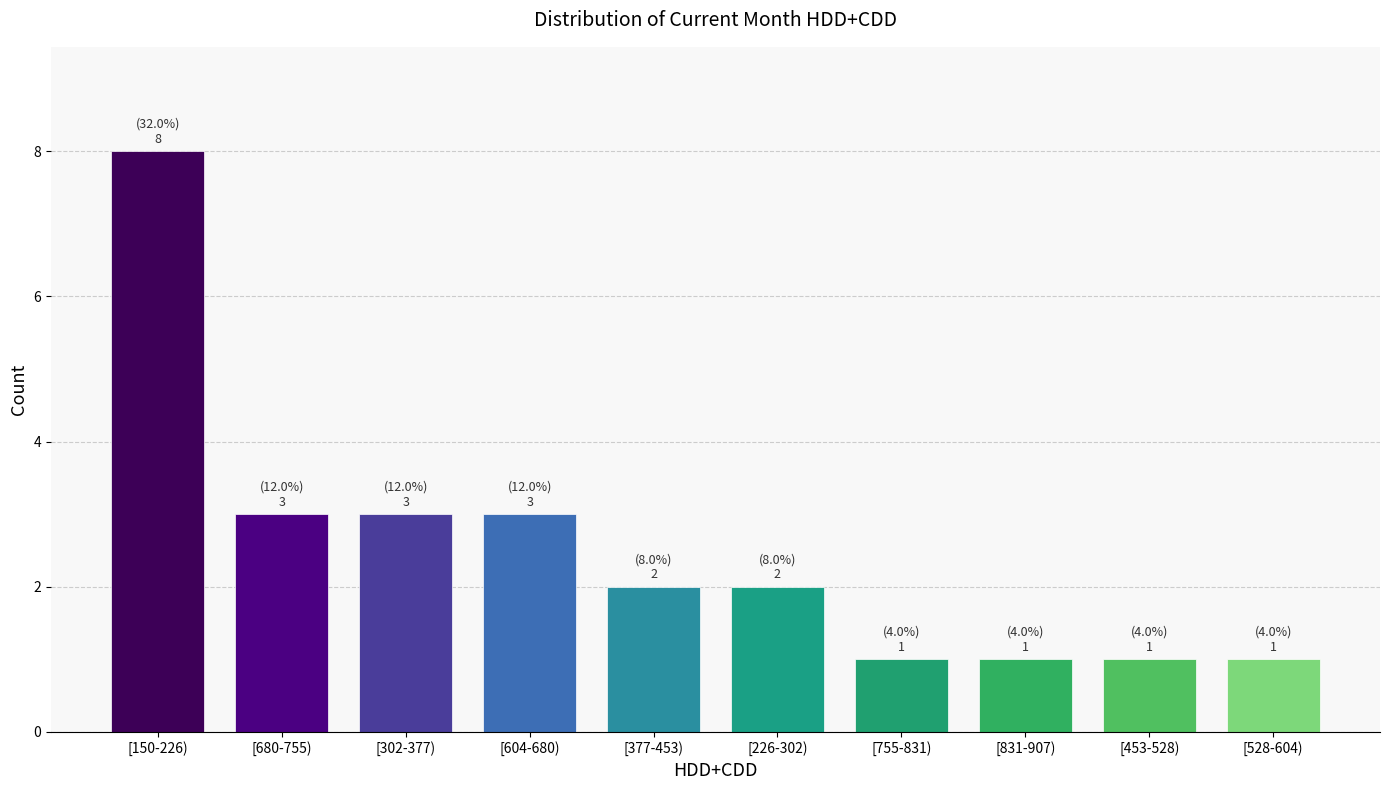

Reading left to right, transcribe all the data shown in this chart.

8	3	3	3	2	2	1	1	1	1